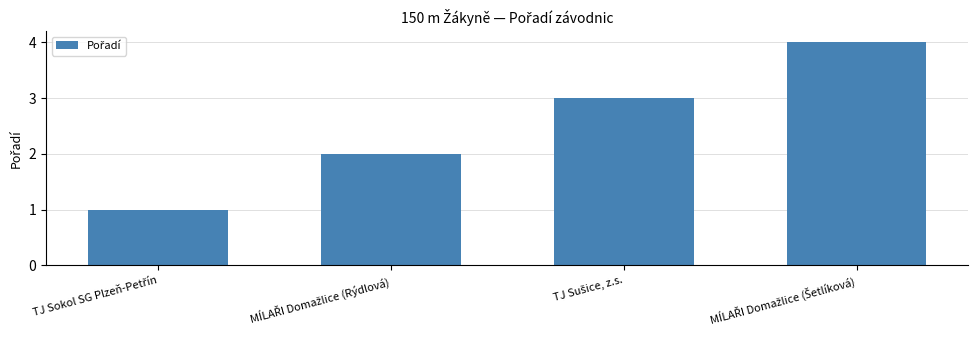

What is the sum of all values?

10